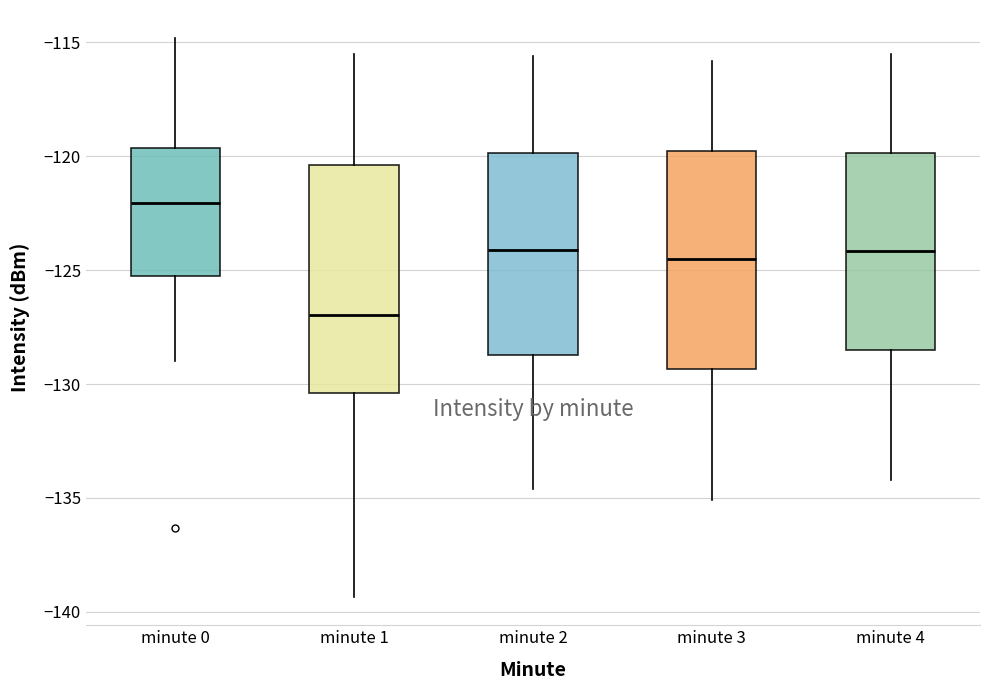

Which box's median line is the lowest?

minute 1